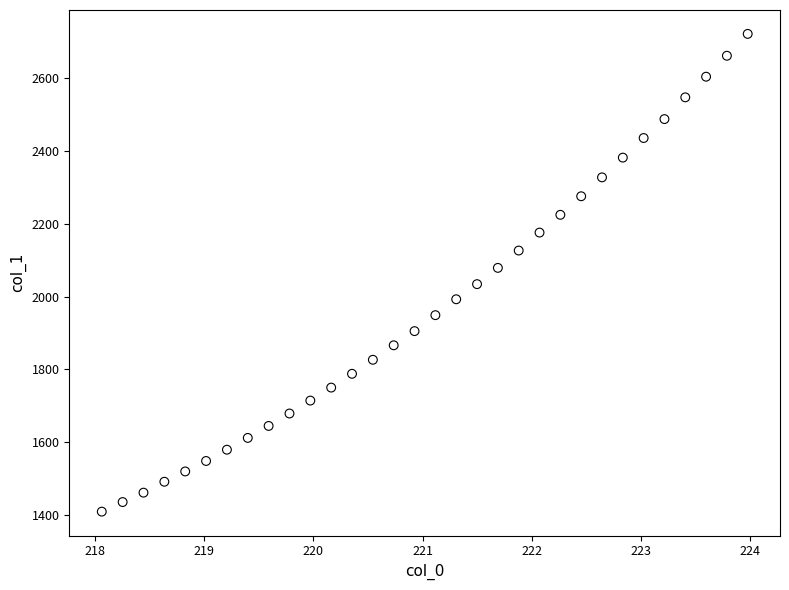

What is the range of Y values (max minus min)?

1313.2